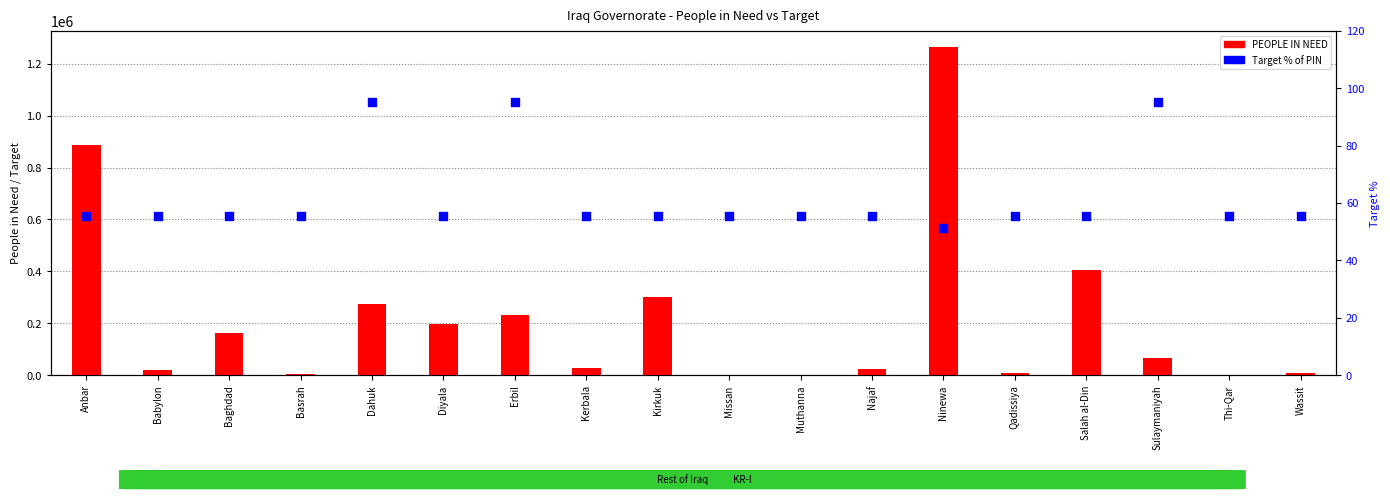

Which series contains the lowest Y value?

Target % of PIN